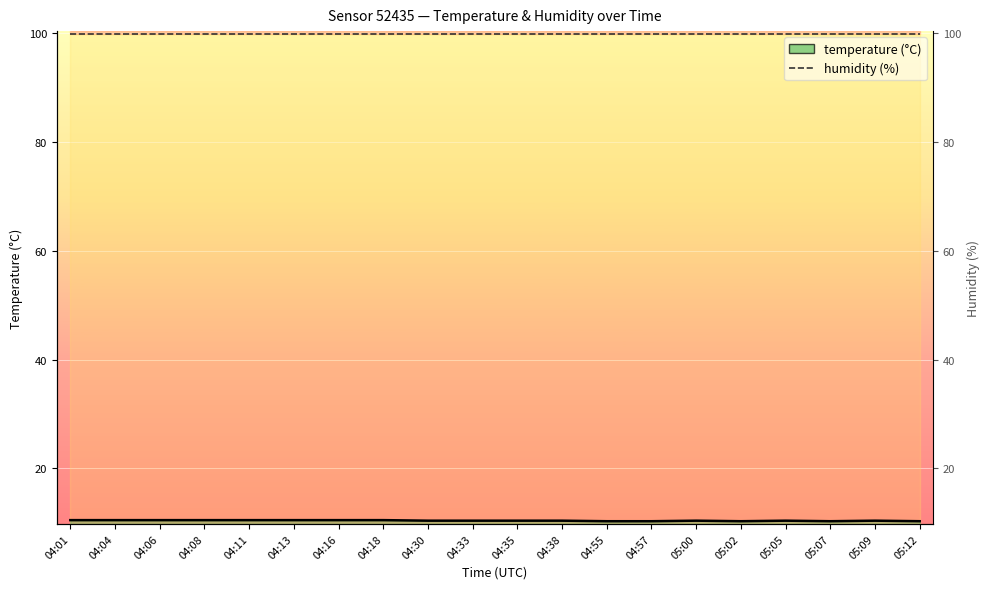

At which category does temperature_line reach its first local valley?

05:02